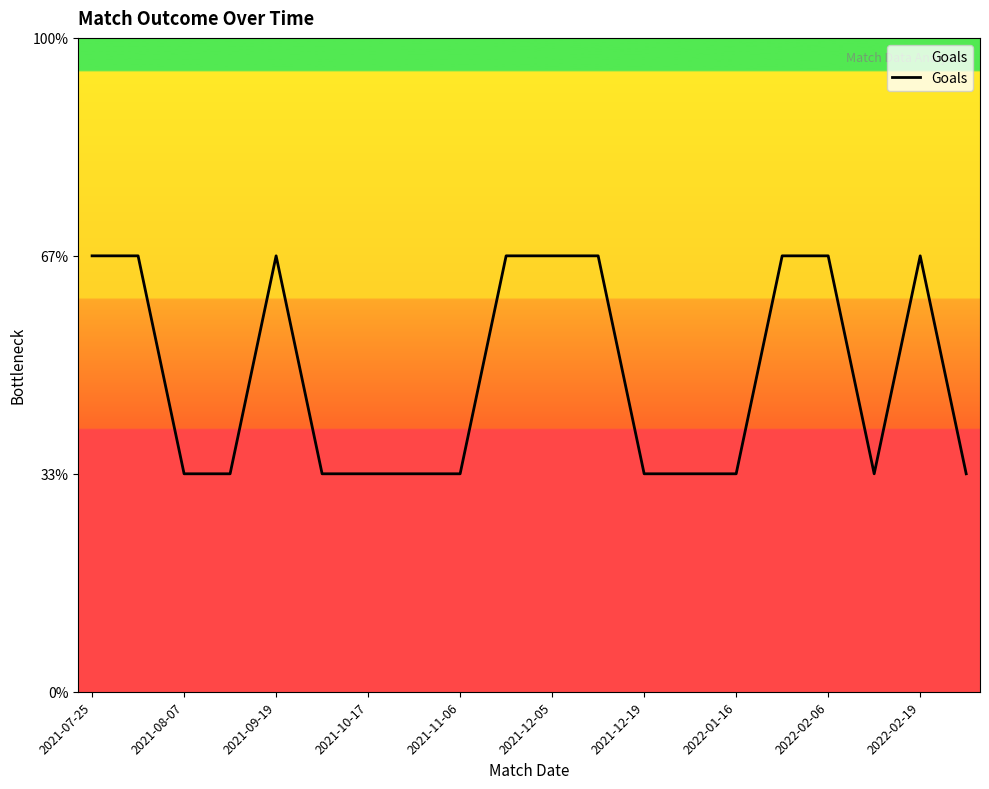

Reading left to right, list all the values displayed in this chart.

2	2	1	1	2	1	1	1	1	2	2	2	1	1	1	2	2	1	2	1